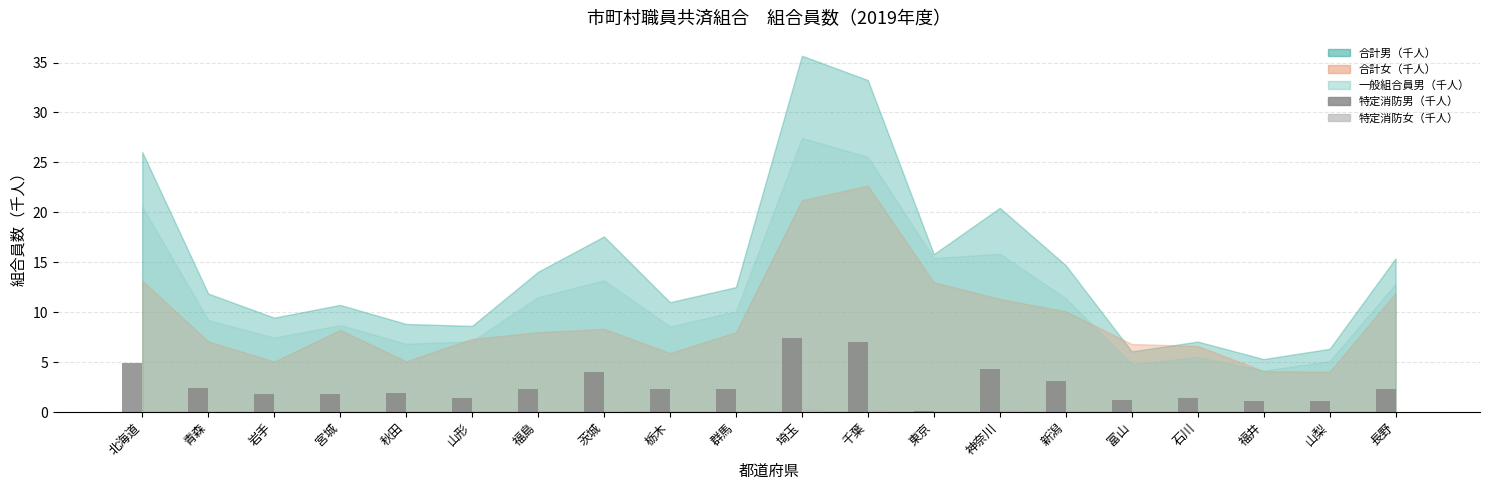

True or false: 特定消防男（千人） has a value of 3.1 at 新潟.

True